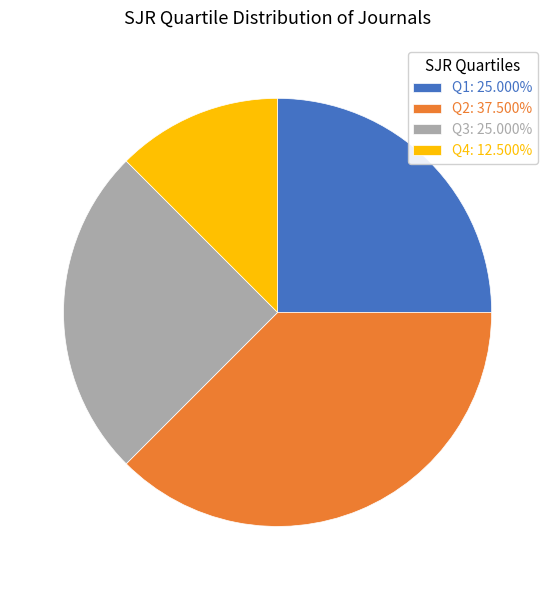

Is it true that Q2 is 38% of the pie?

True